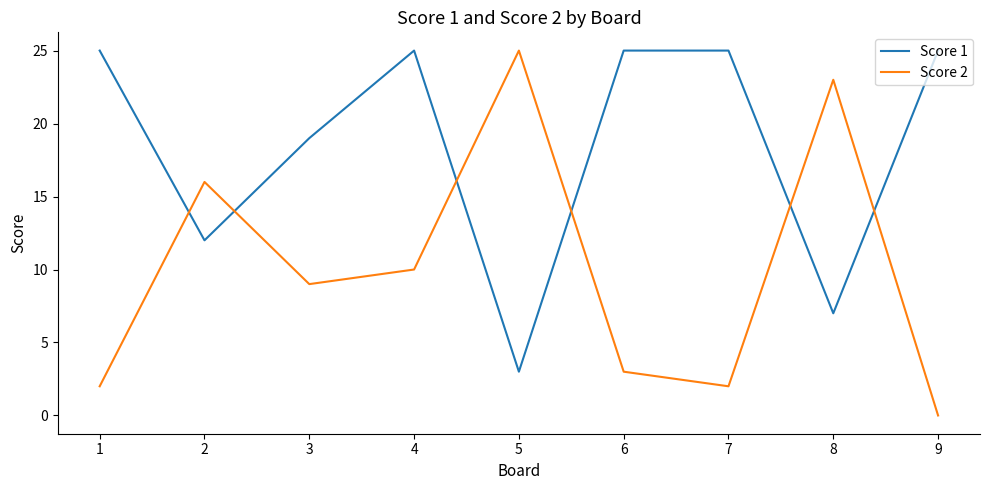

What are all the series names shown in the legend?

Score 1, Score 2